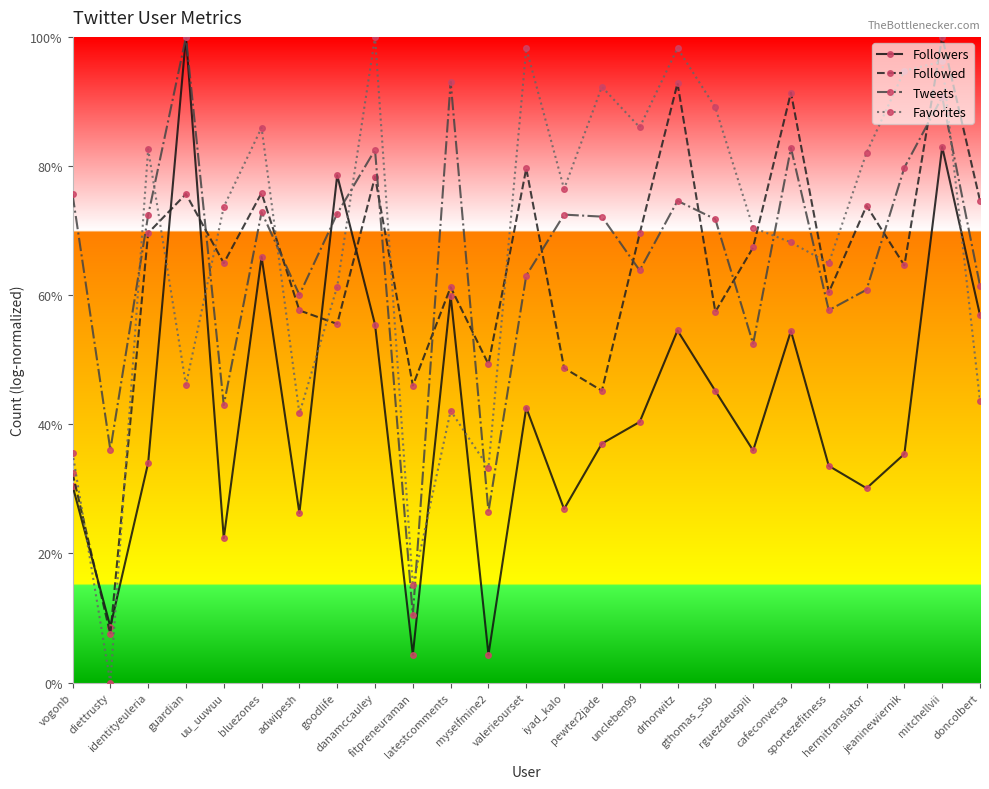

What are all the series names shown in the legend?

Followers, Followed, Tweets, Favorites